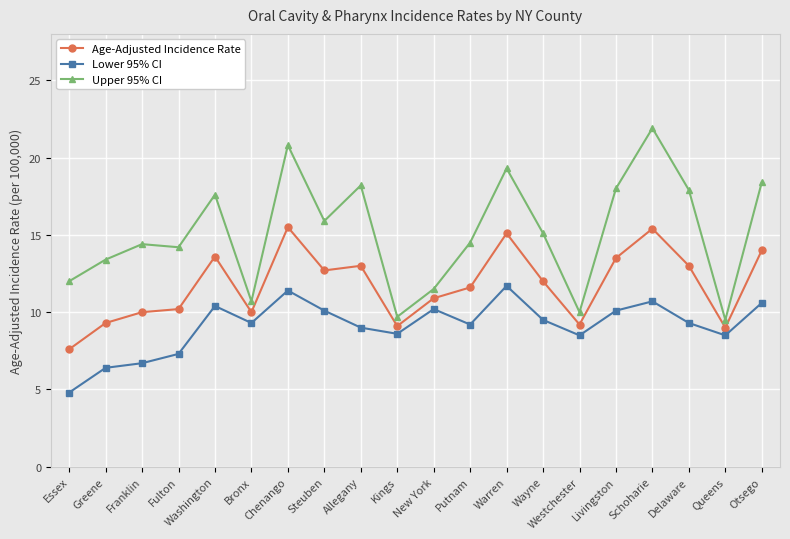

True or false: Age-Adjusted Incidence Rate has more than 2 points higher than both neighbors.

True